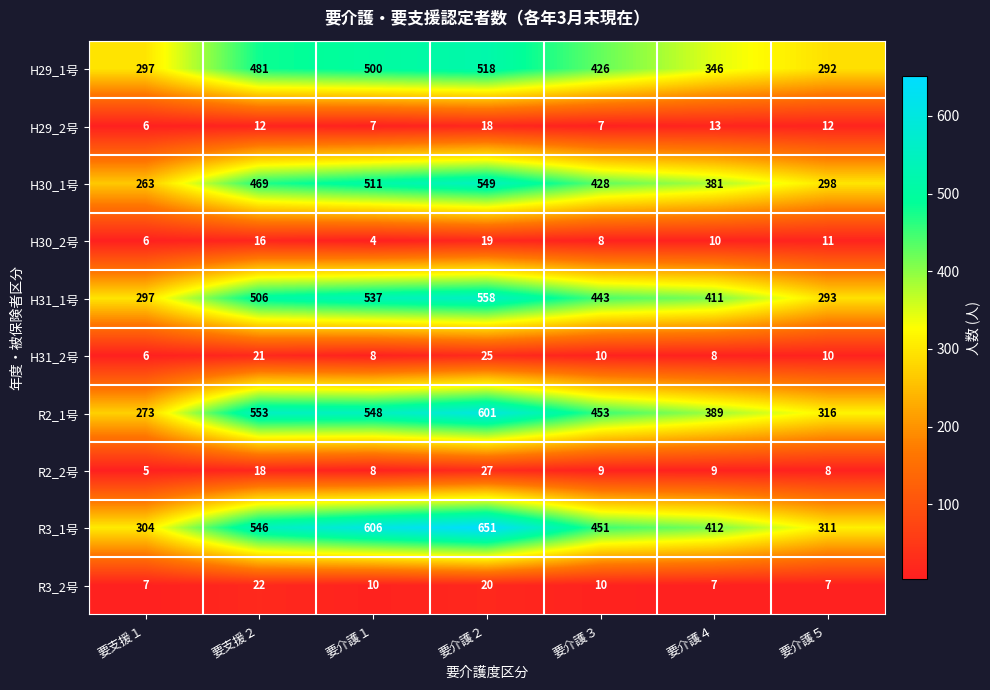

What is the difference between the R2_1号 values at 要介護２ and 要介護４?

212